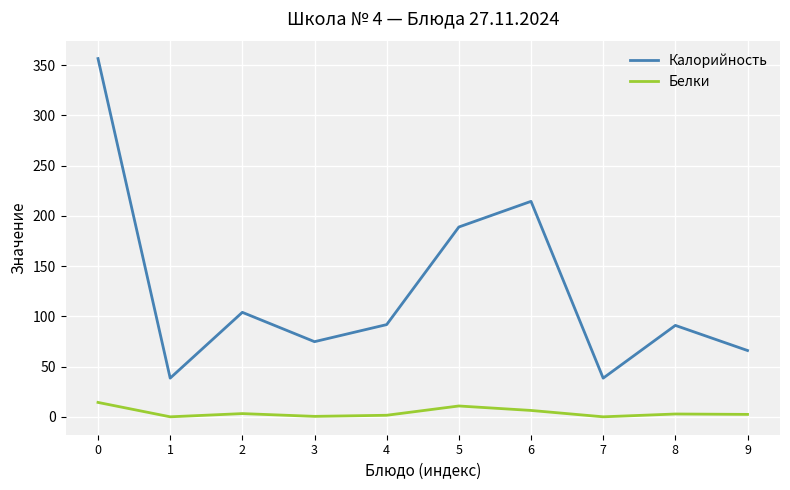

True or false: Белки and Калорийность intersect in this chart.

False